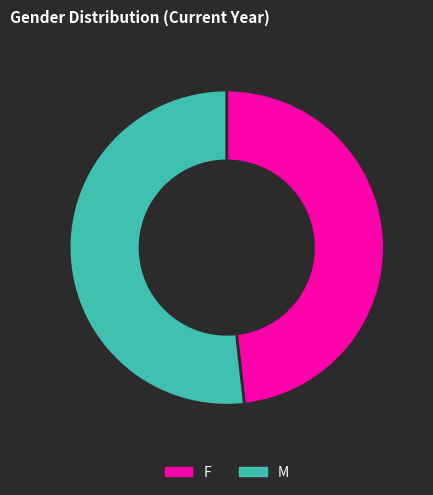

Approximately how many times larger is the value at M compared to F?

1.1